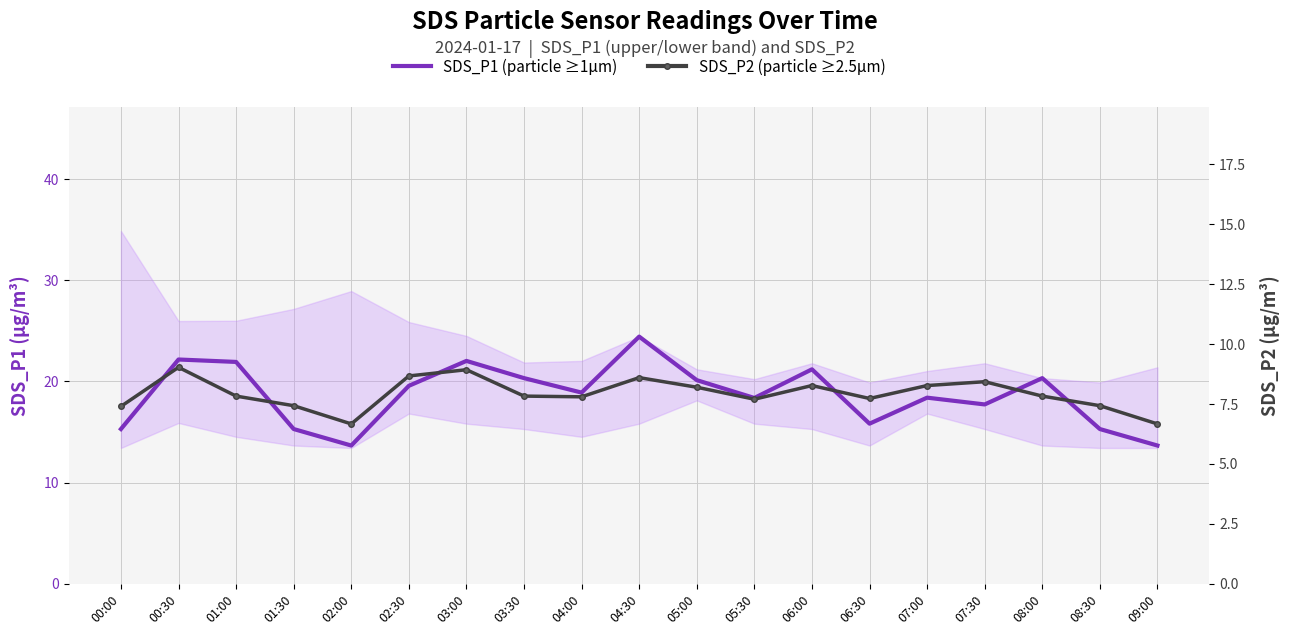

What is the difference between the maximum and minimum values in the SDS_P1 (particle ≥1µm) series?

10.8